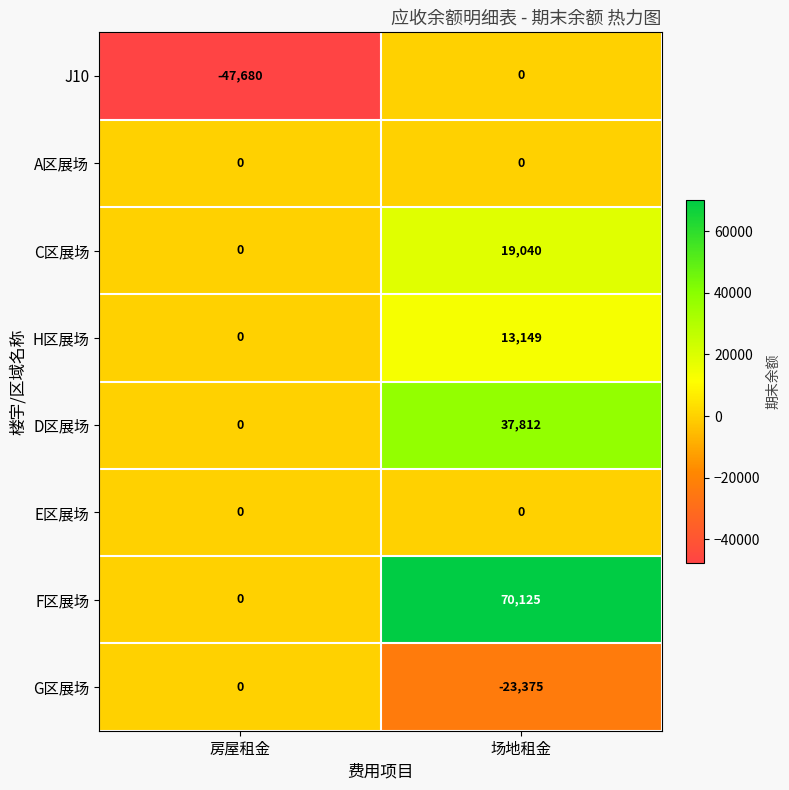

The value of D区展场 at 场地租金 is 37812. True or false?

True